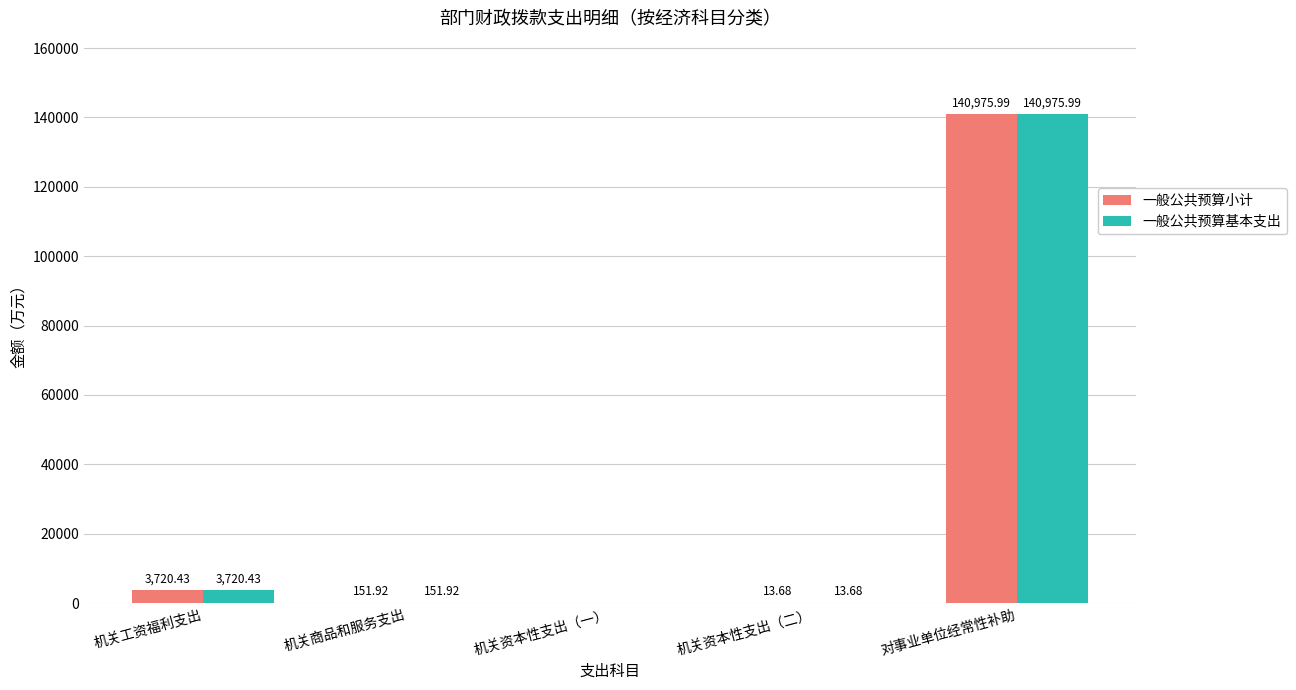

At which category is the sum across all series the highest?

对事业单位经常性补助